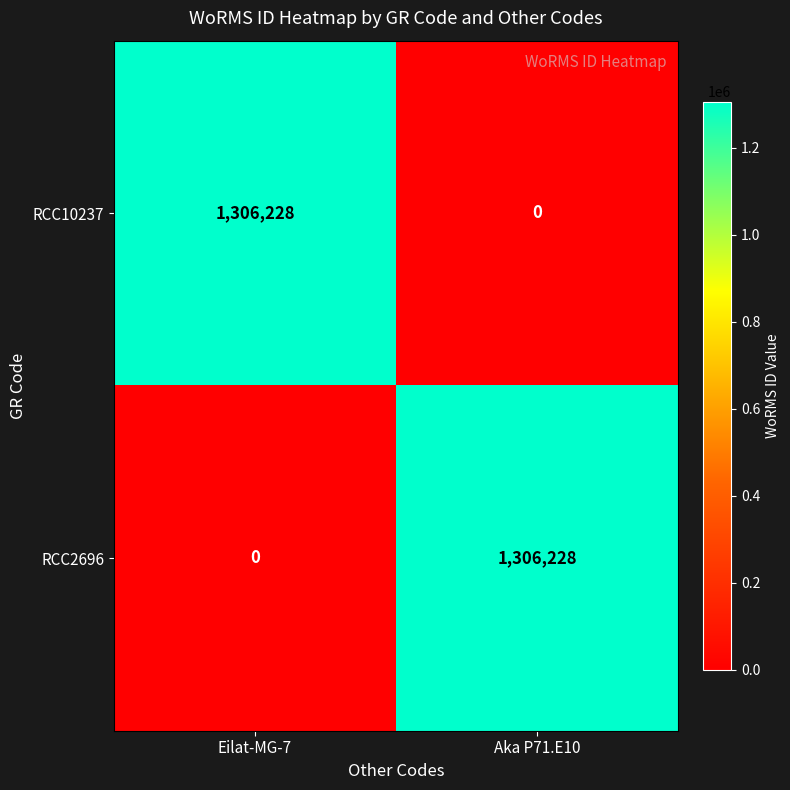

Reading right to left, what are all the values shown in this chart?

RCC10237: Aka P71.E10=0	Eilat-MG-7=1306228
RCC2696: Aka P71.E10=1306228	Eilat-MG-7=0